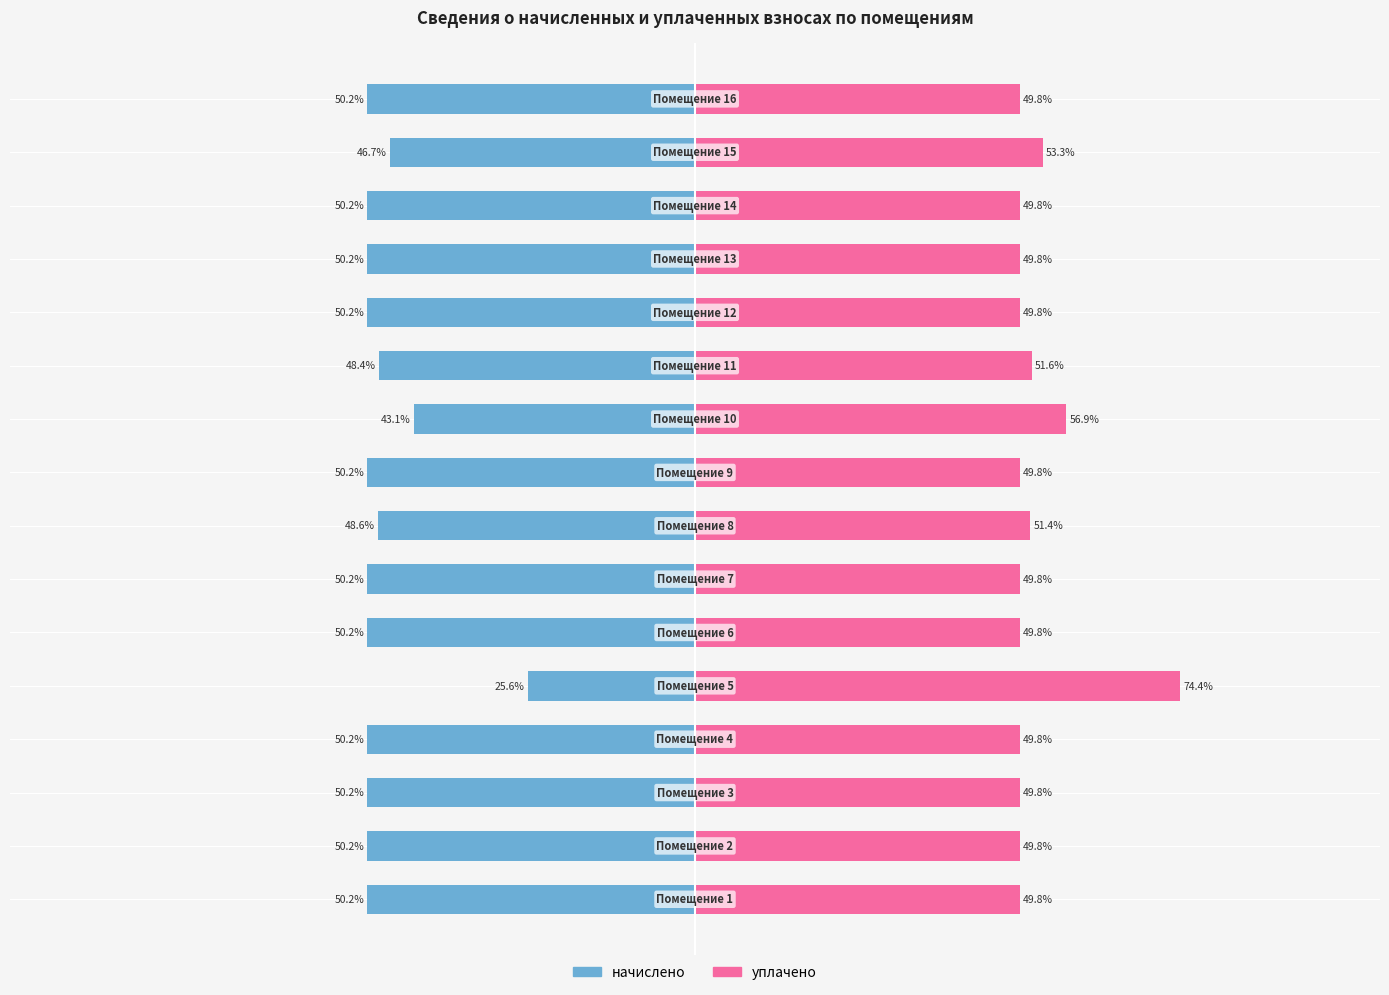

Reading left to right, list all the values displayed in this chart.

начислено: -50.2	-50.2	-50.2	-50.2	-25.6	-50.2	-50.2	-48.6	-50.2	-43.1	-48.4	-50.2	-50.2	-50.2	-46.7	-50.2
уплачено: 49.8	49.8	49.8	49.8	74.4	49.8	49.8	51.4	49.8	56.9	51.6	49.8	49.8	49.8	53.3	49.8